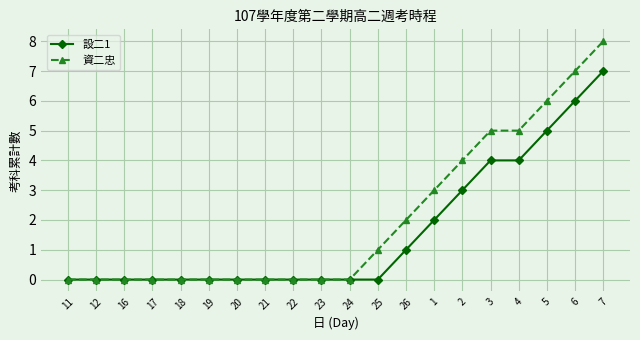

Rank the series by their maximum value, from lowest to highest.

設二1, 資二忠